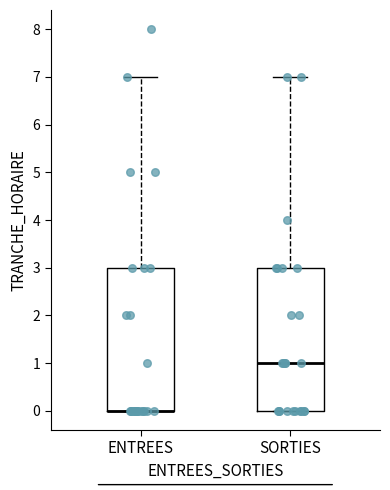

Reading left to right, transcribe this box plot: for each box, give where its median line is, the range the box spans, and where its two whiskers end, as read against the y-axis. The values are not printed on the chart, so give them approximately, as read against the axis.

ENTREES: median 0 (drawn on the box's lower edge), box 0 to 3, whiskers 0 to 7
SORTIES: median 1, box 0 to 3, whiskers 0 to 7